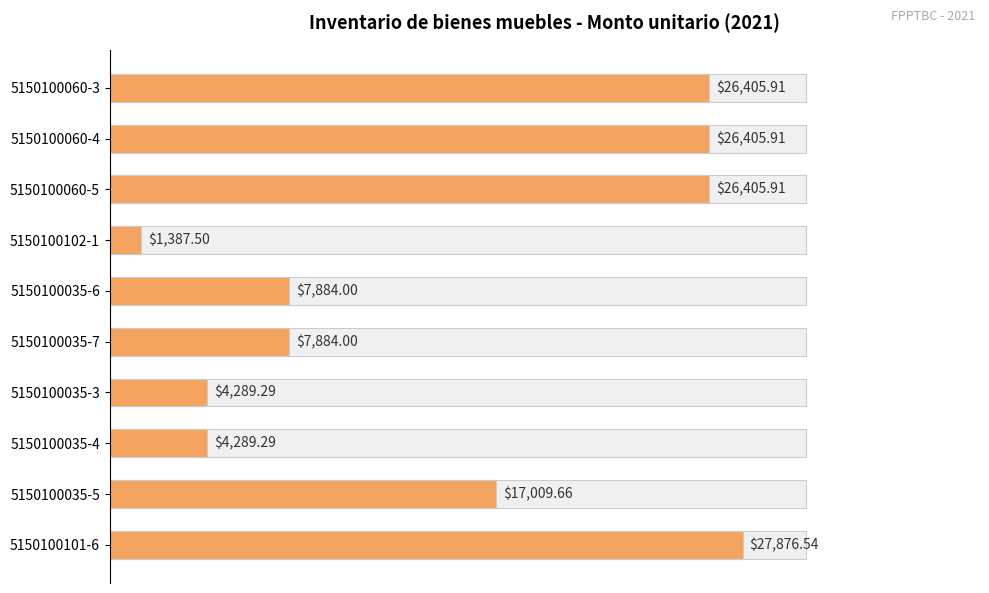

How many distinct data groups are displayed?

1